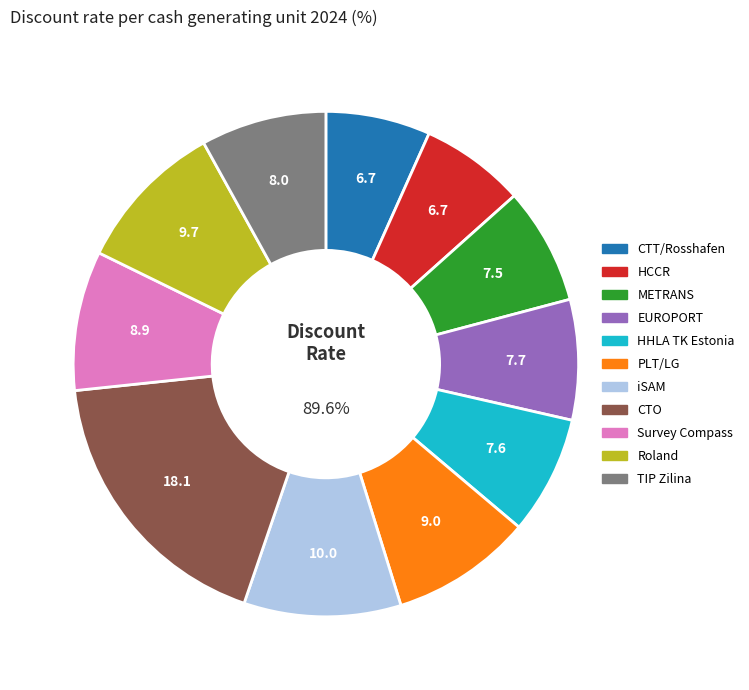

To the nearest percent, what portion does Roland represent?

10%